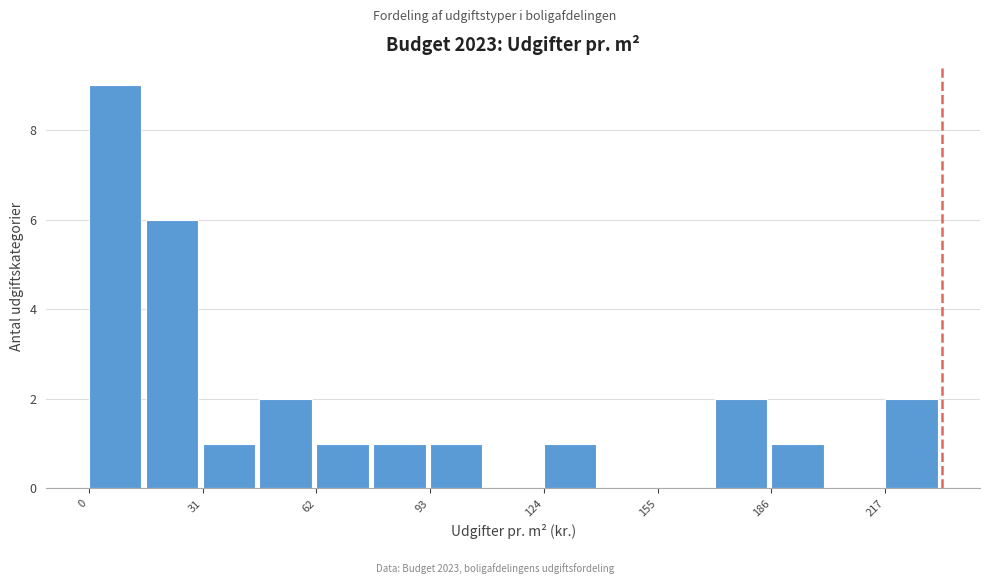

Around what value on the x-axis is the tallest bar? Give the approximate position of its centre, as read against the axis.

5